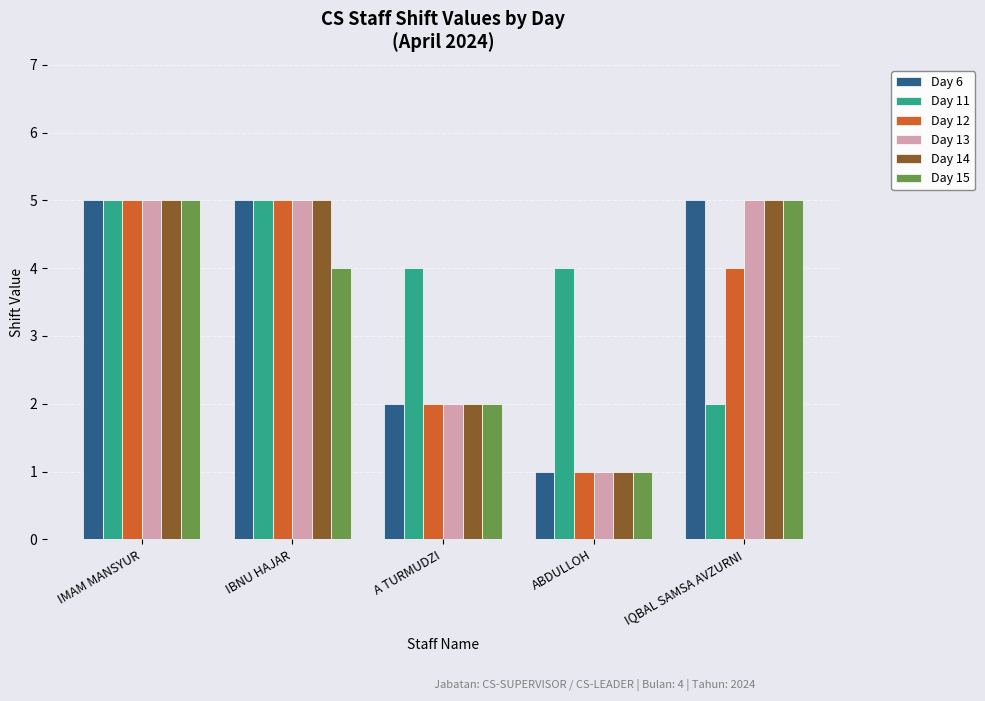

Are the bars horizontal?

No